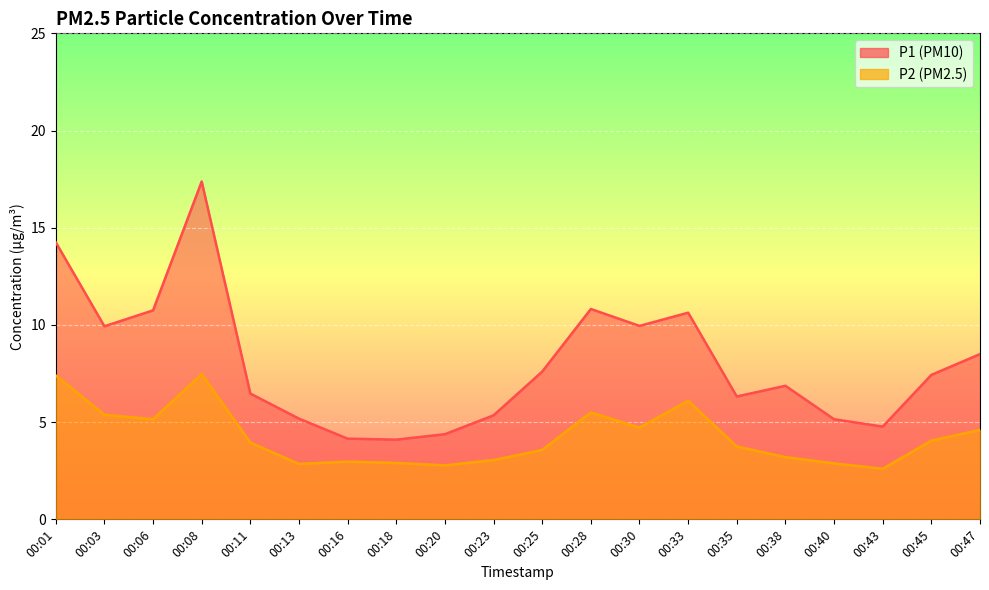

The value of P1 at 00:20 is 3.0. True or false?

False